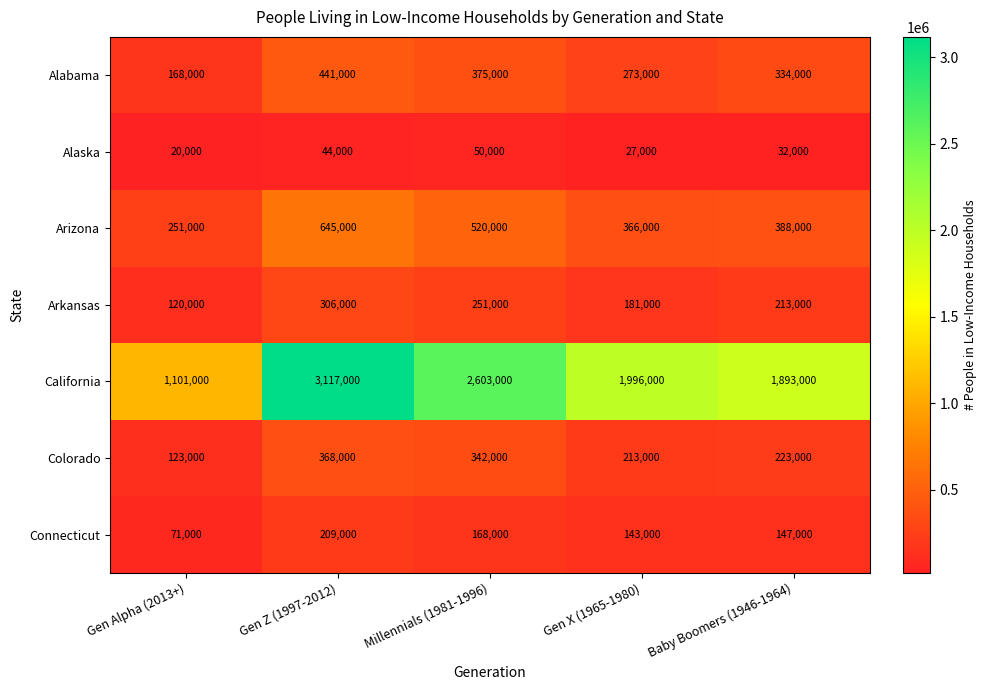

How many data points does each series have?

5